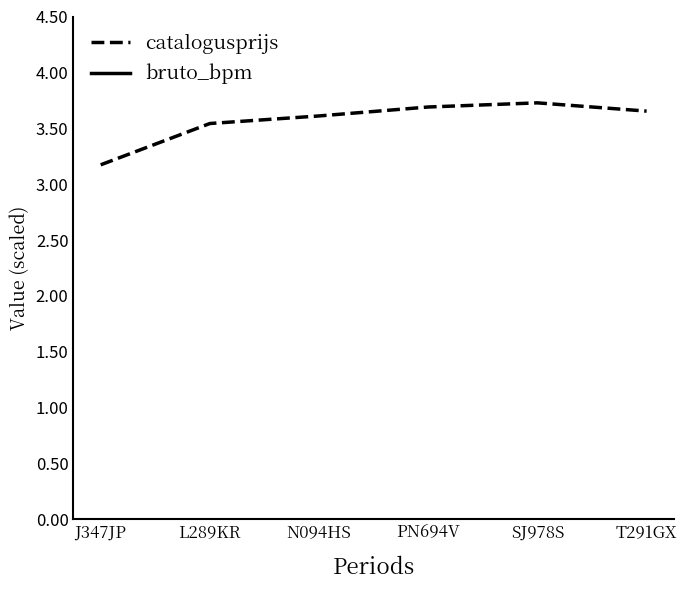

What is the lowest value of the bruto_bpm series?

5.1